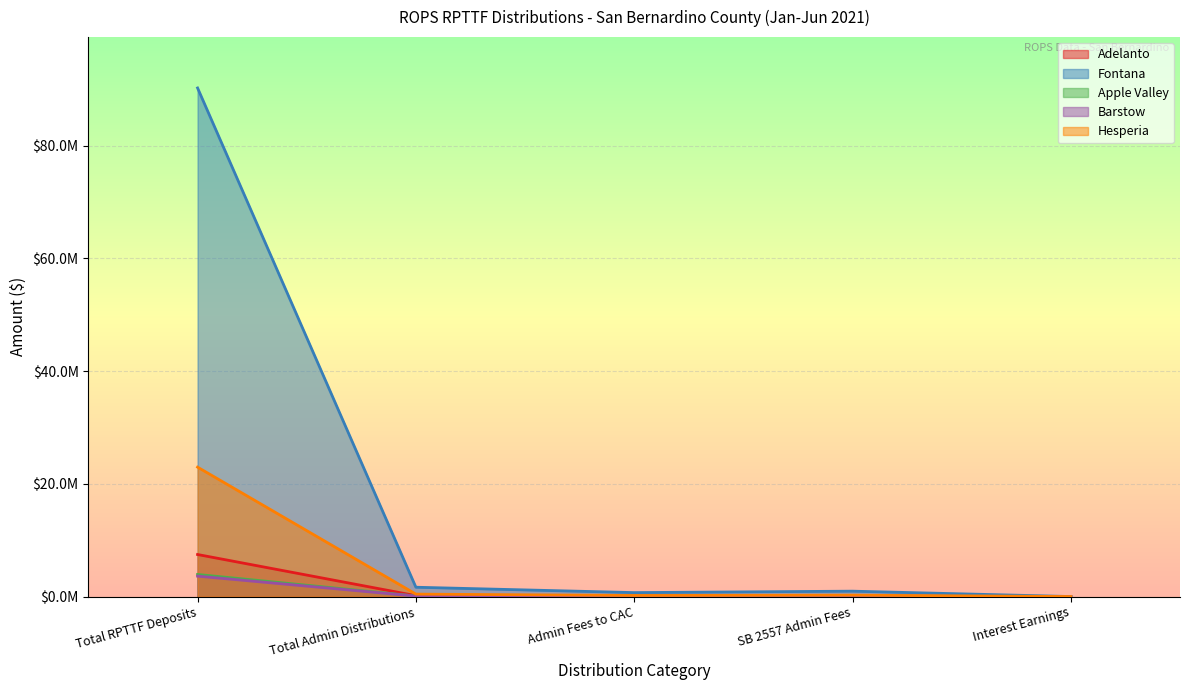

Is it true that Adelanto equals 7456234.6 at Total RPTTF Deposits?

True